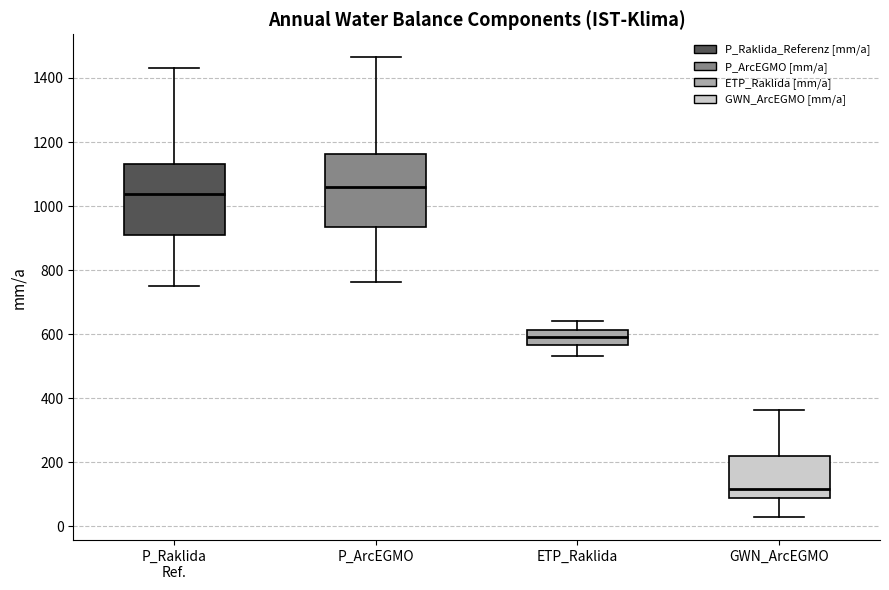

Where does the lower whisker of the box for GWN_ArcEGMO end on the y-axis? The values are not printed on the chart, so give them approximately, as read against the axis.

20